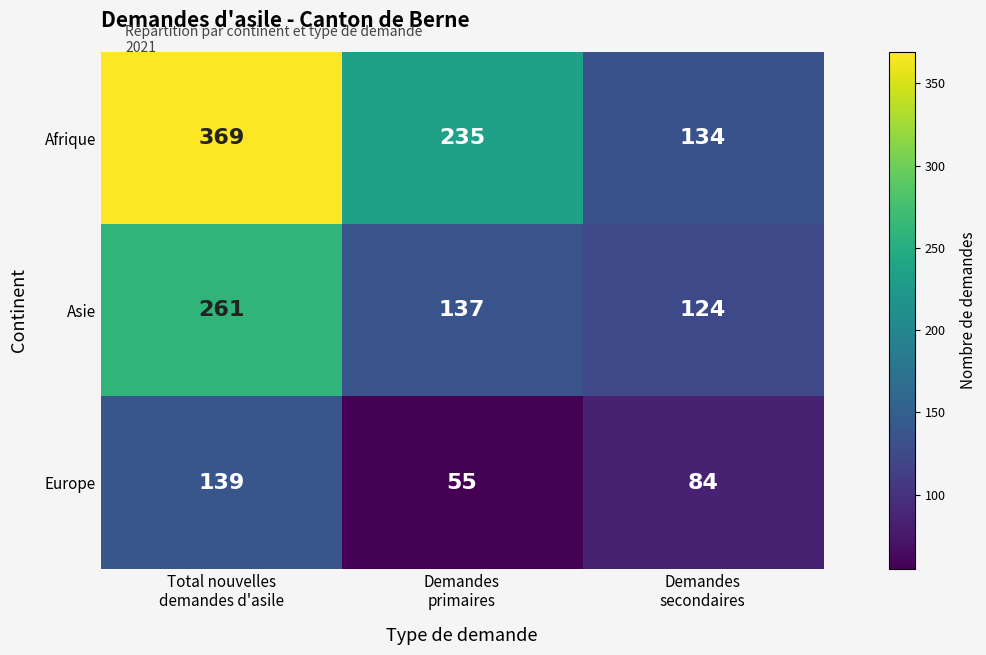

What is the minimum value for Europe?

55